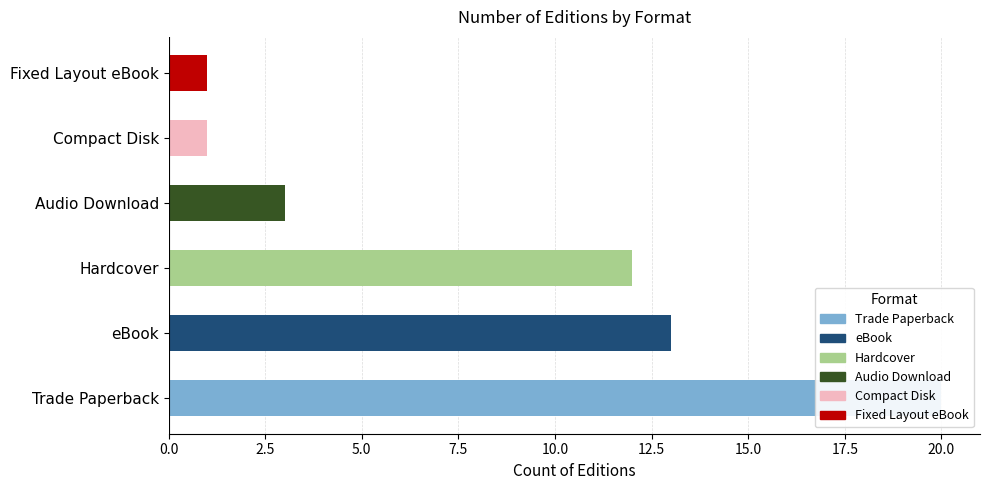

What is the sum of all values?

50